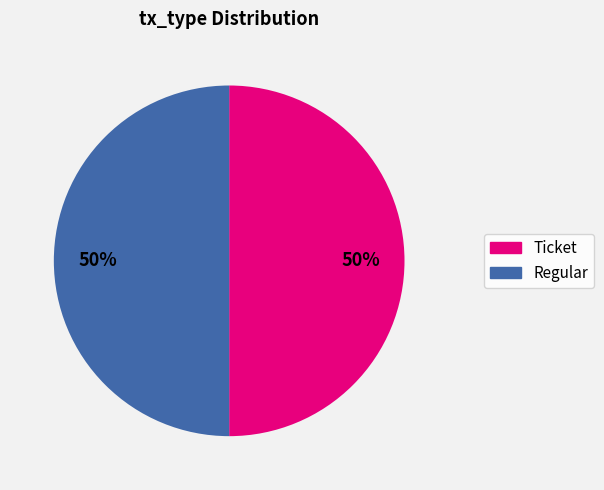

To the nearest percent, what portion does Regular represent?

50%